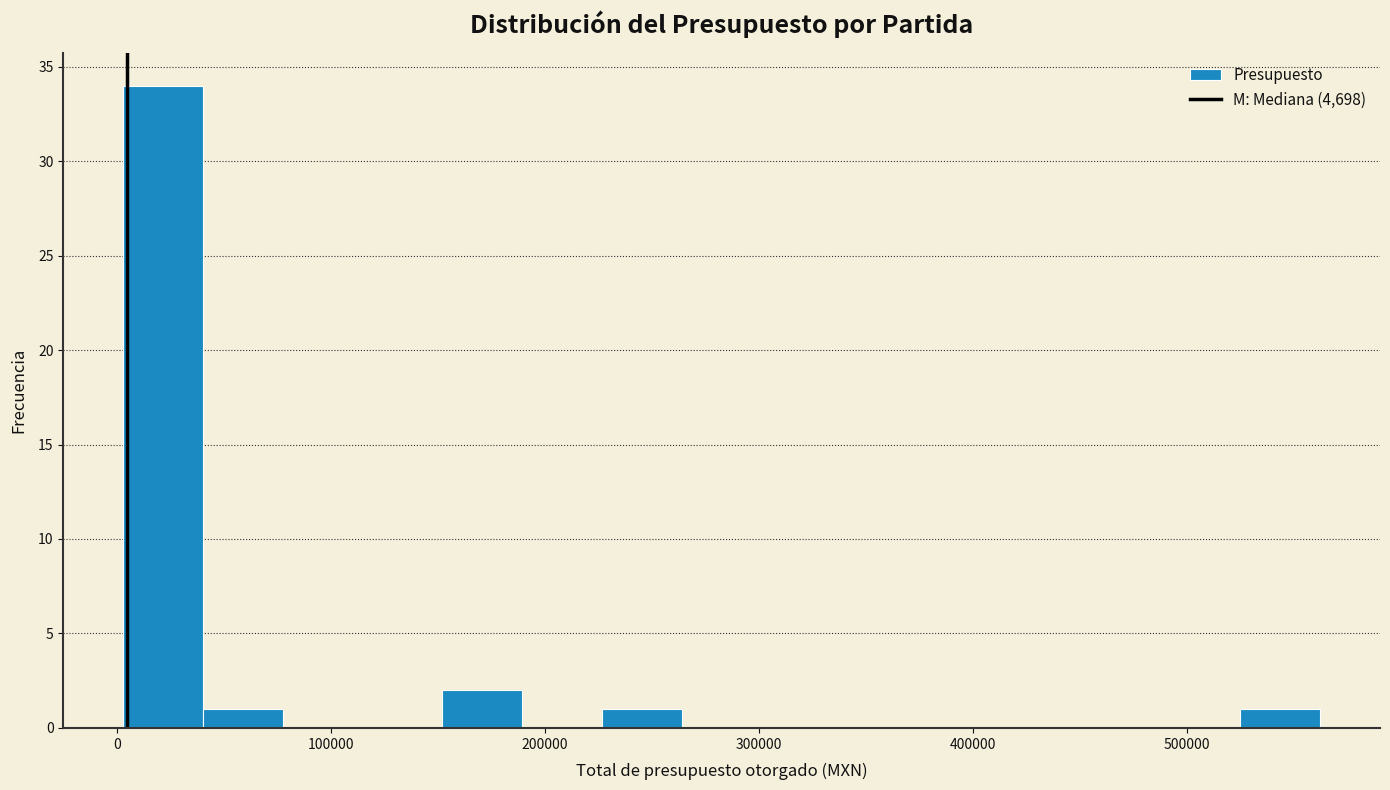

Around what value on the x-axis is the tallest bar? Give the approximate position of its centre, as read against the axis.

20000